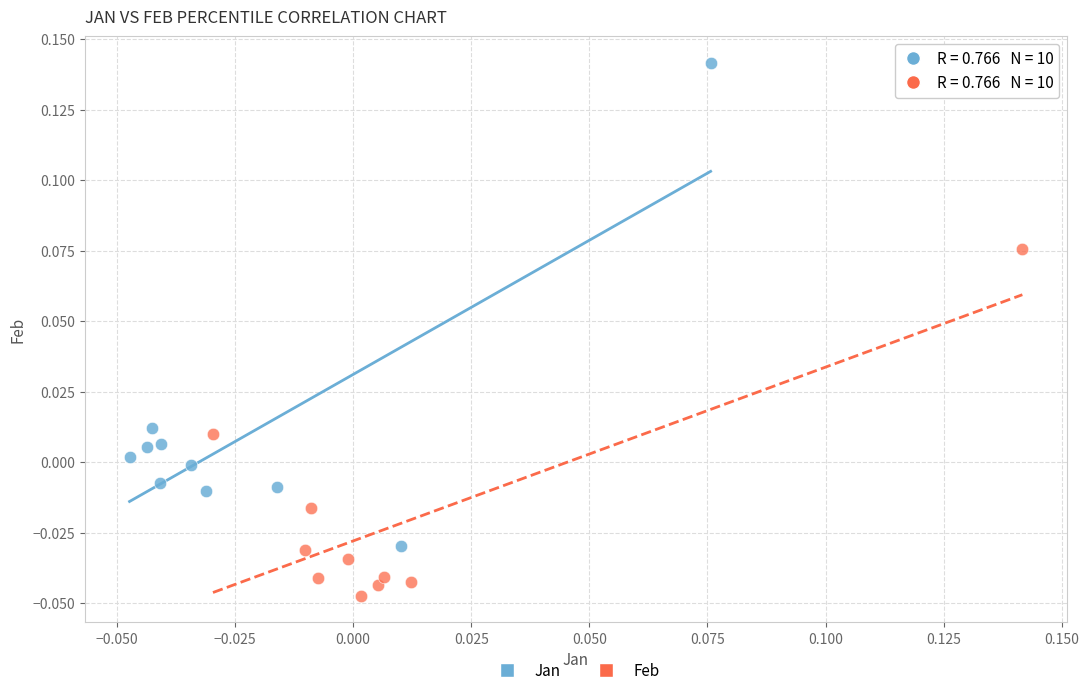

Which series has the widest spread of Y values?

Jan